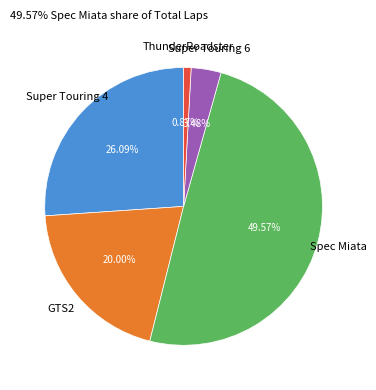

To the nearest percent, what is the average slice percentage?

20%